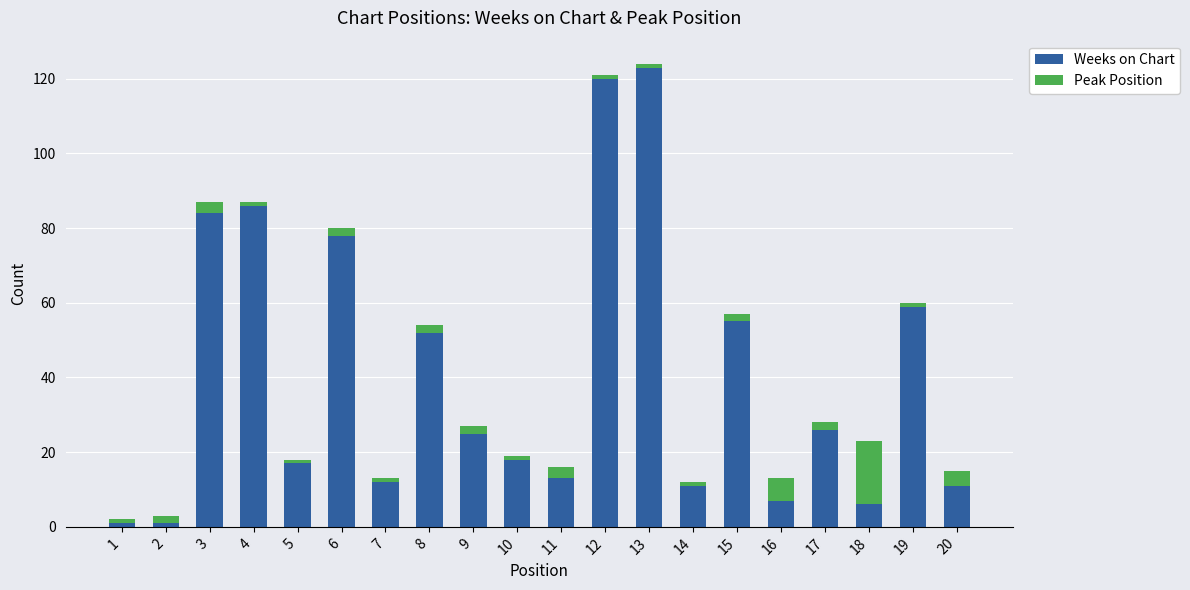

What is the average value of the Weeks on Chart series?

40